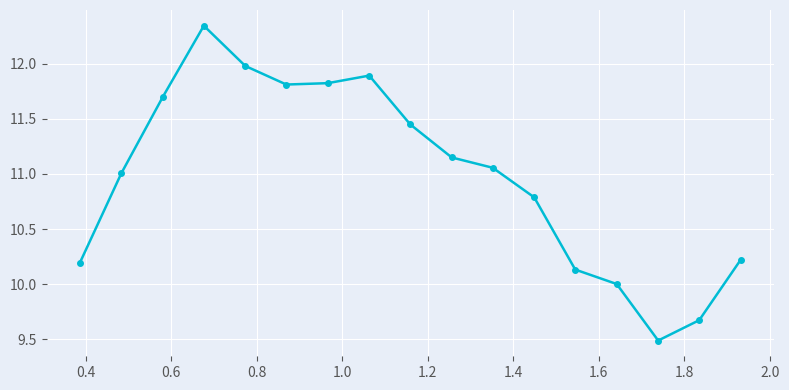

Count the number of data series in this chart.

1